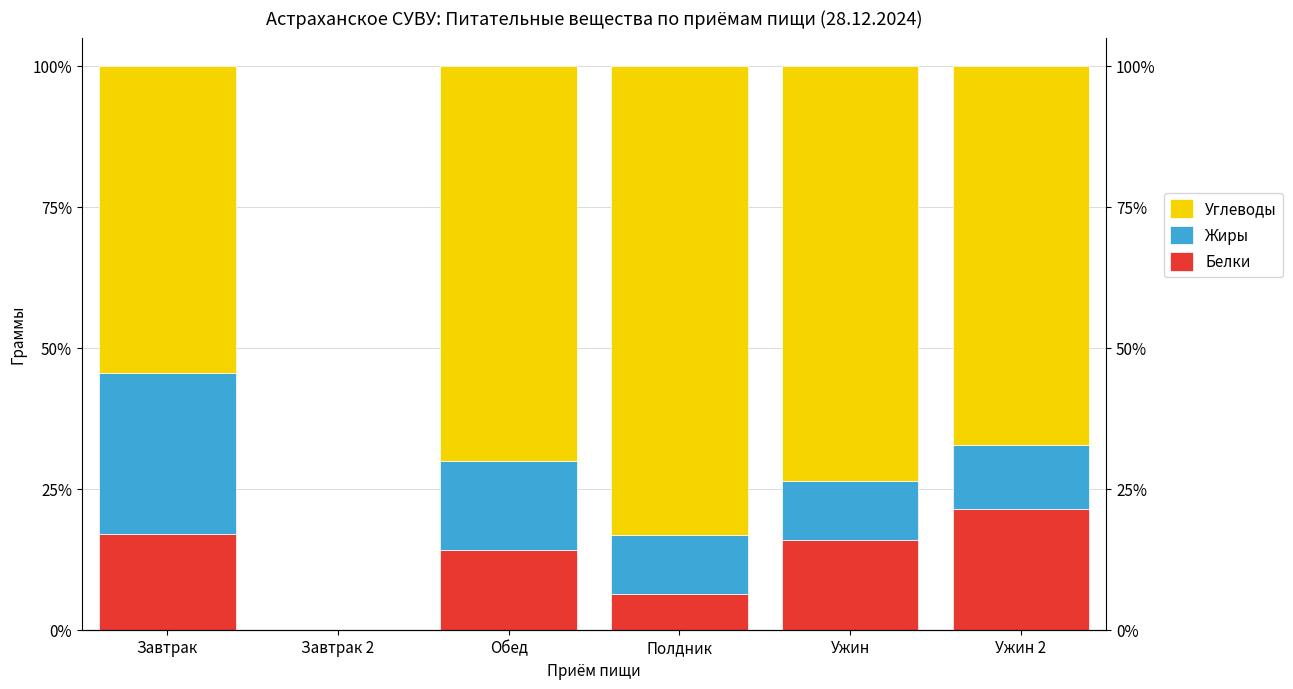

How many bars are there in total?

18